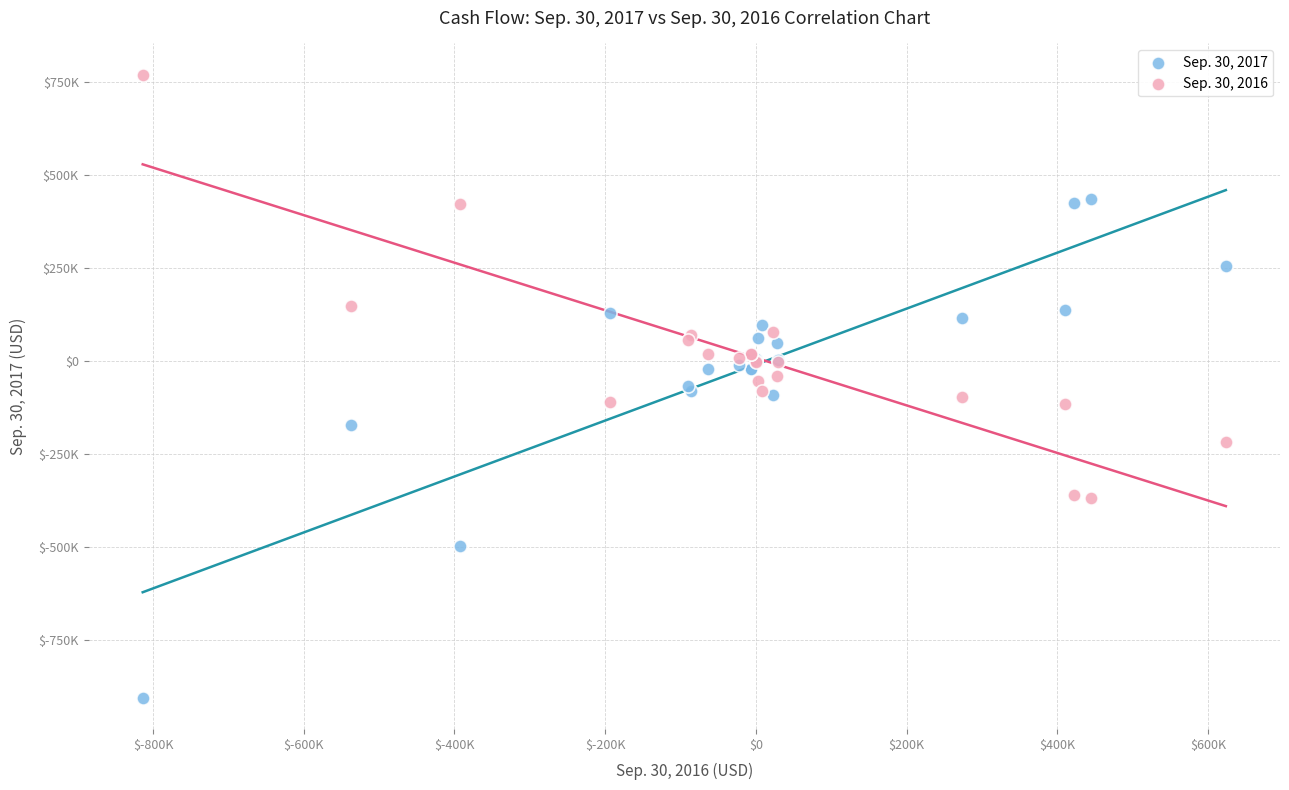

Which series has the widest spread of Y values?

Sep. 30, 2017